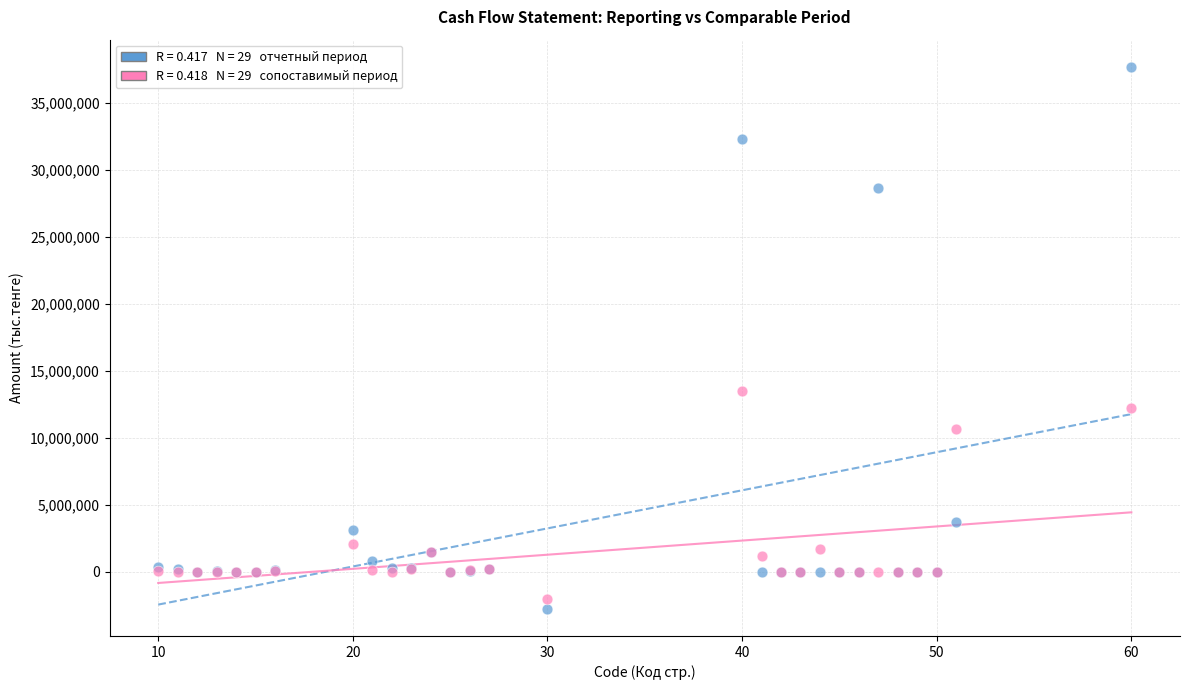

Across all series, what Y value is closest to 17447409?

13516260